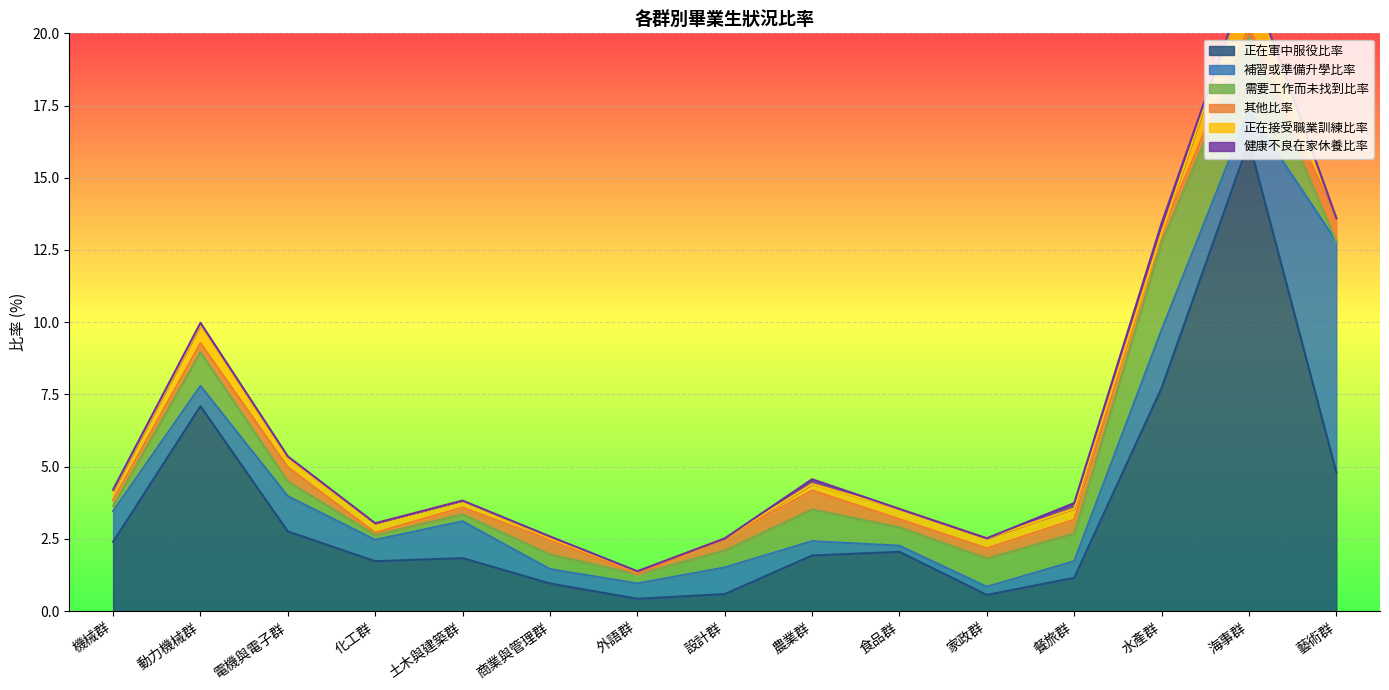

What is the spread (max minus min) of values at 農業群?

1.8